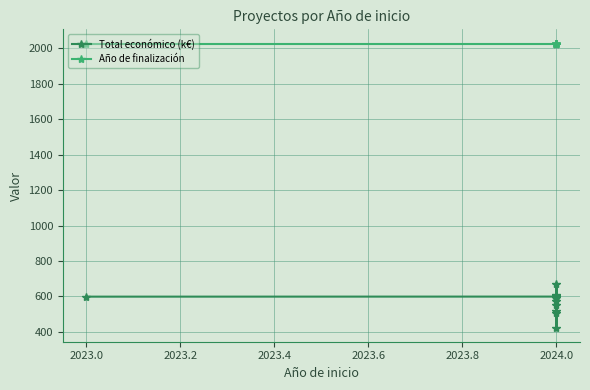

True or false: Total económico (k€) and Año de finalización intersect in this chart.

False